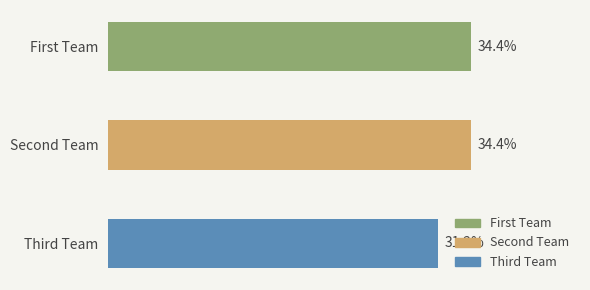

The value at First Team is 14. True or false?

False